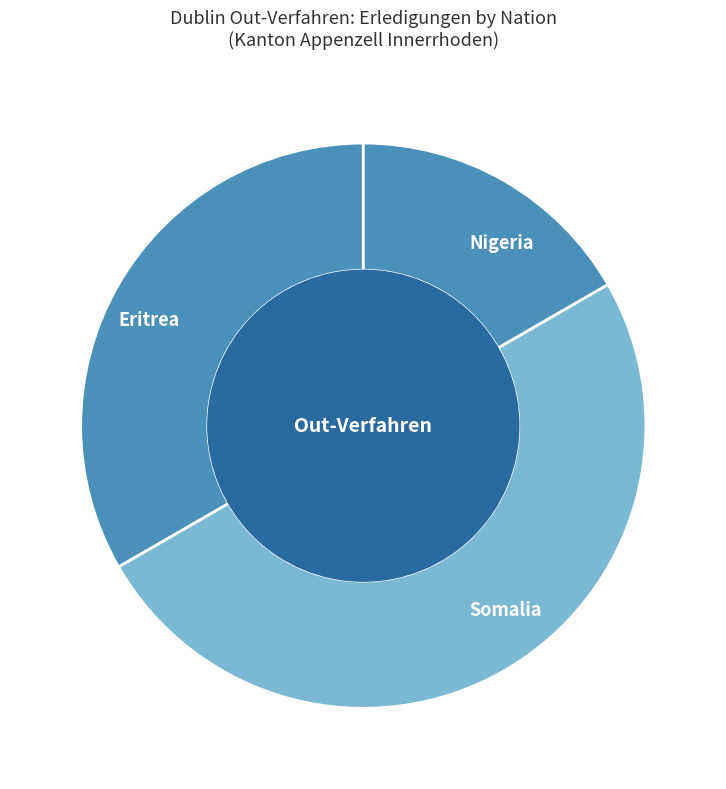

Between Nigeria and Somalia, which is larger?

Somalia